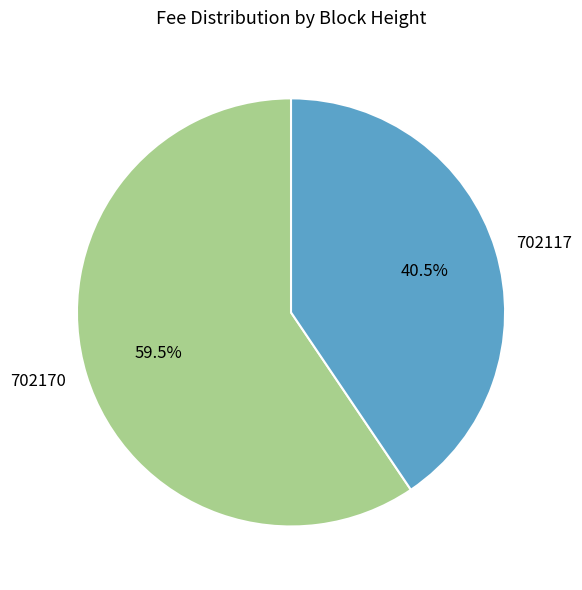

What is the largest slice in the pie chart?

702170